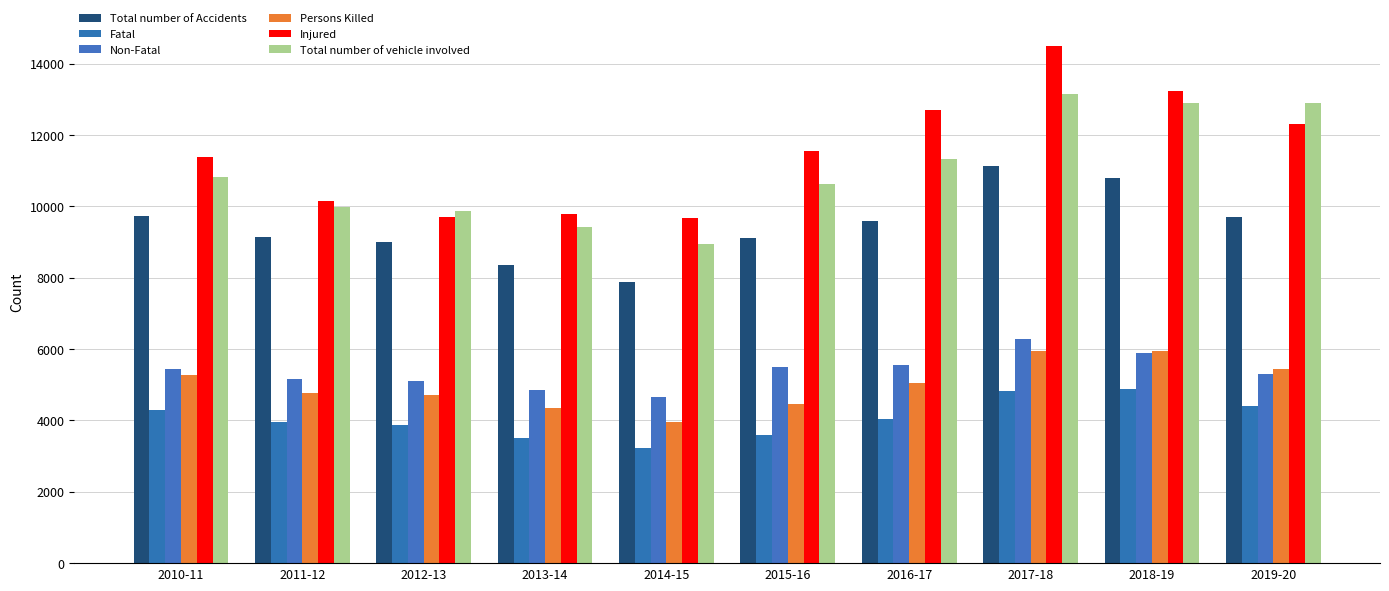

The Persons Killed series shows 3954 at 2014-15. True or false?

True